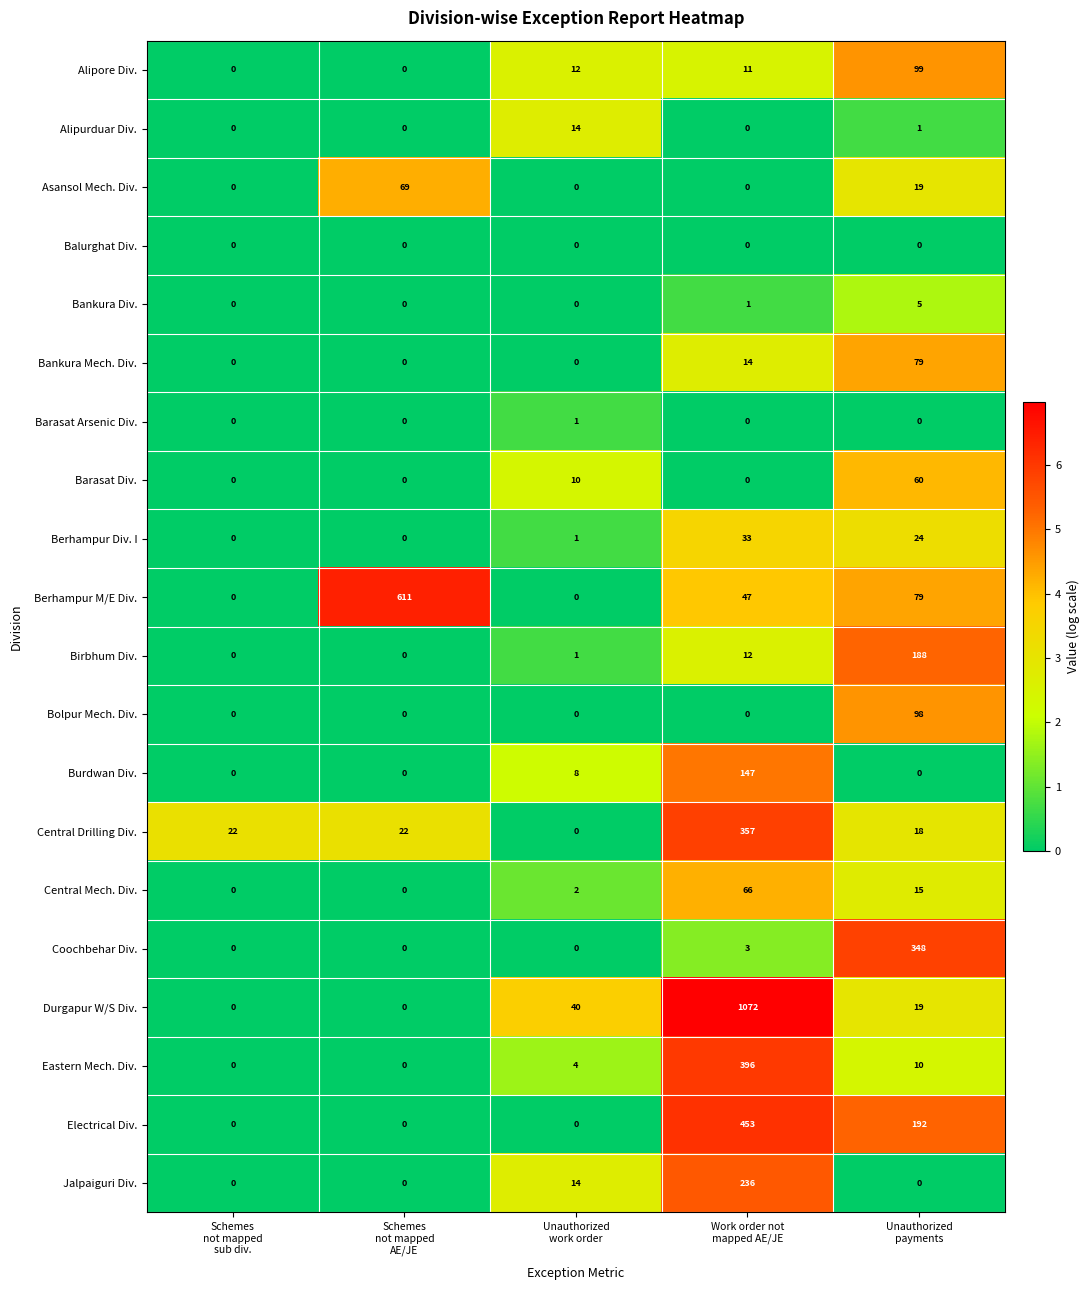

What is the average value of the Durgapur W/S Div. series?

226